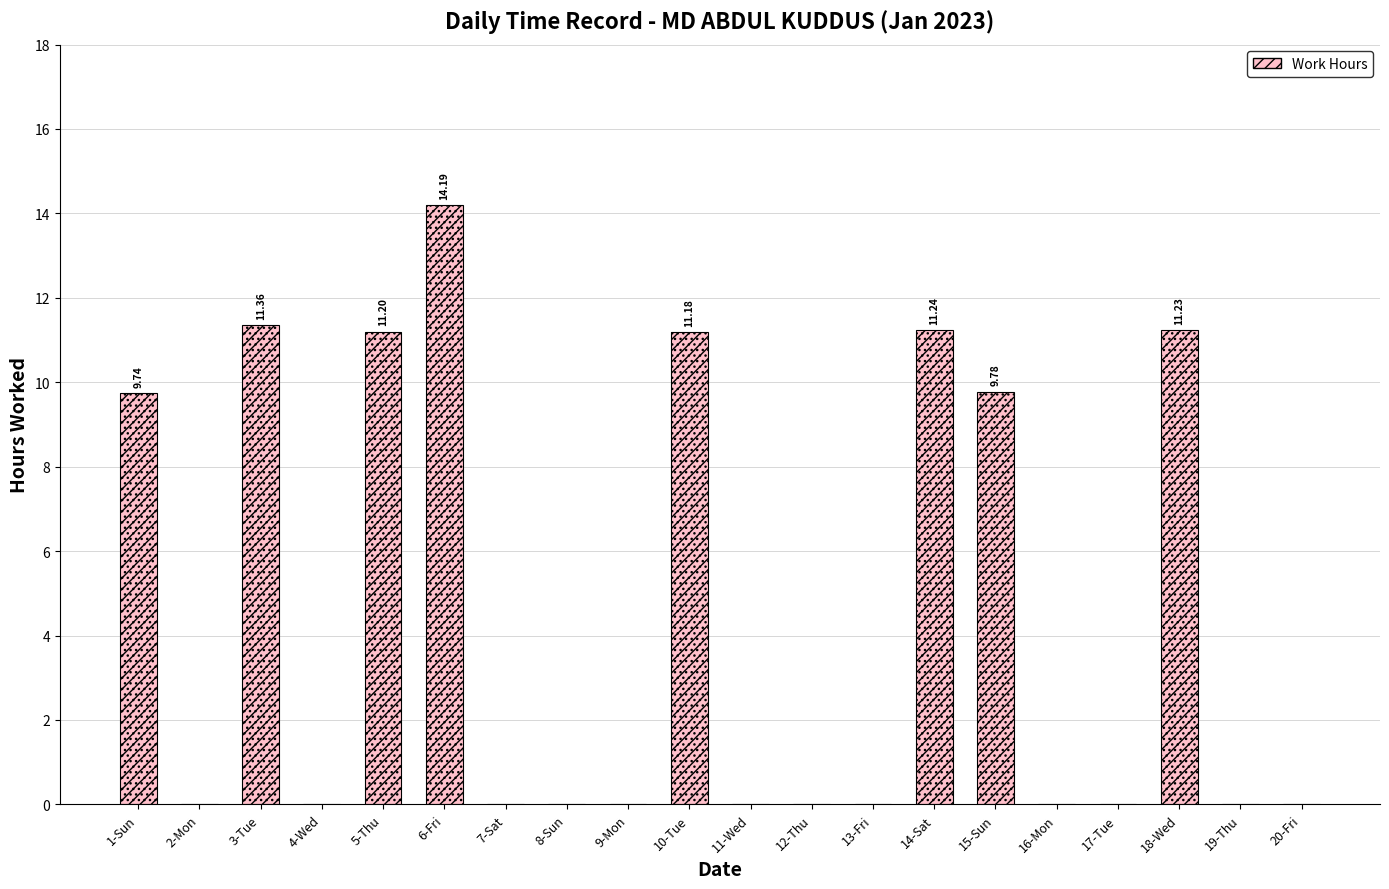

What is the sum of all values?

89.9